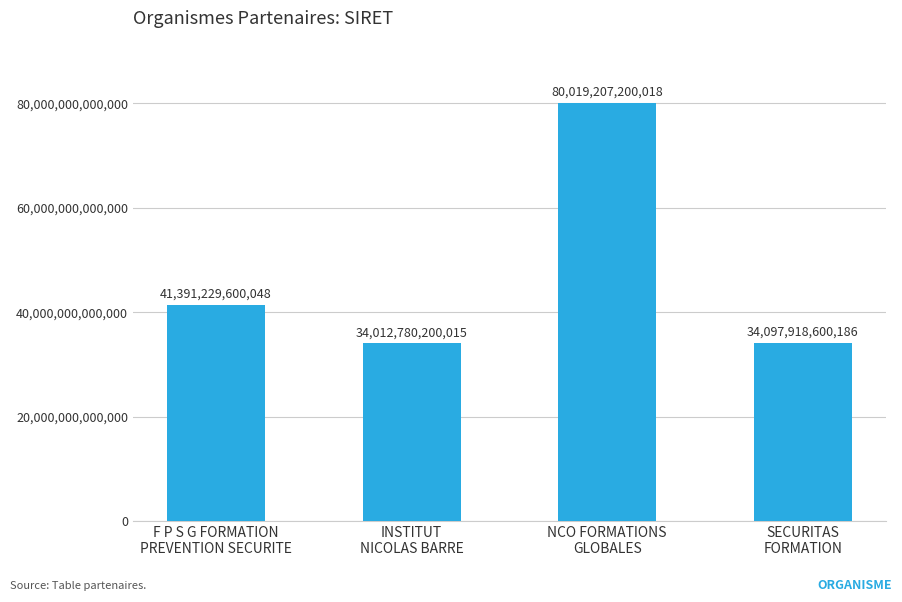

The value at SECURITAS
FORMATION is 34097918600186. True or false?

True